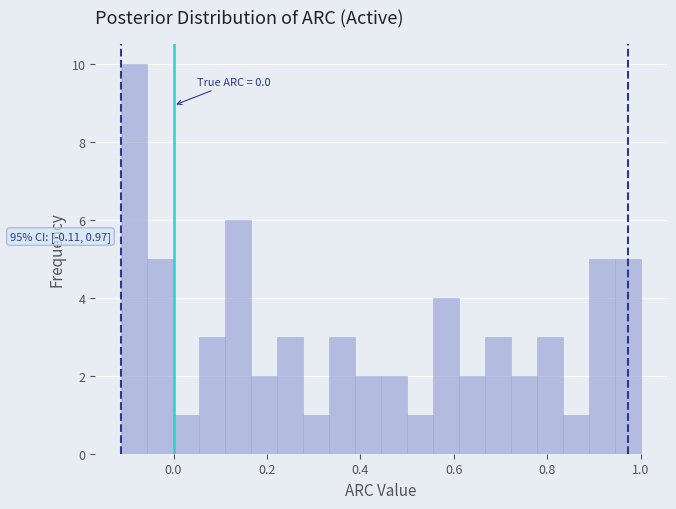

Around what value on the x-axis is the tallest bar? Give the approximate position of its centre, as read against the axis.

-0.08